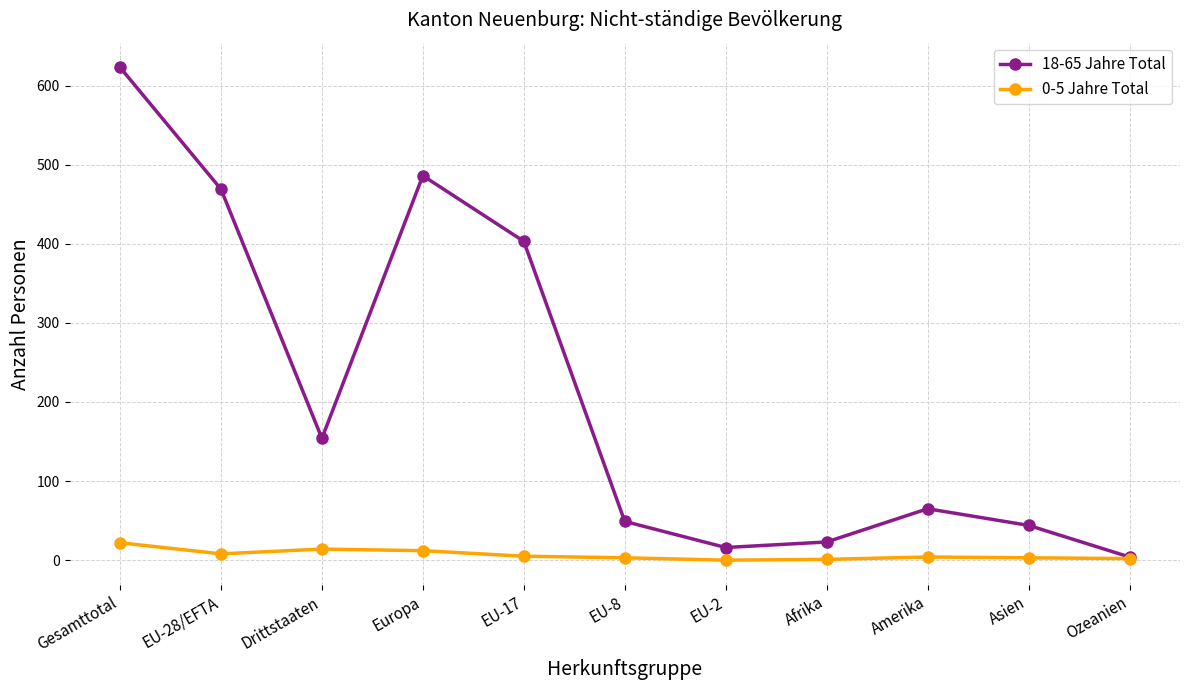

True or false: 18-65 Jahre Total has more than 0 interior local peaks.

True